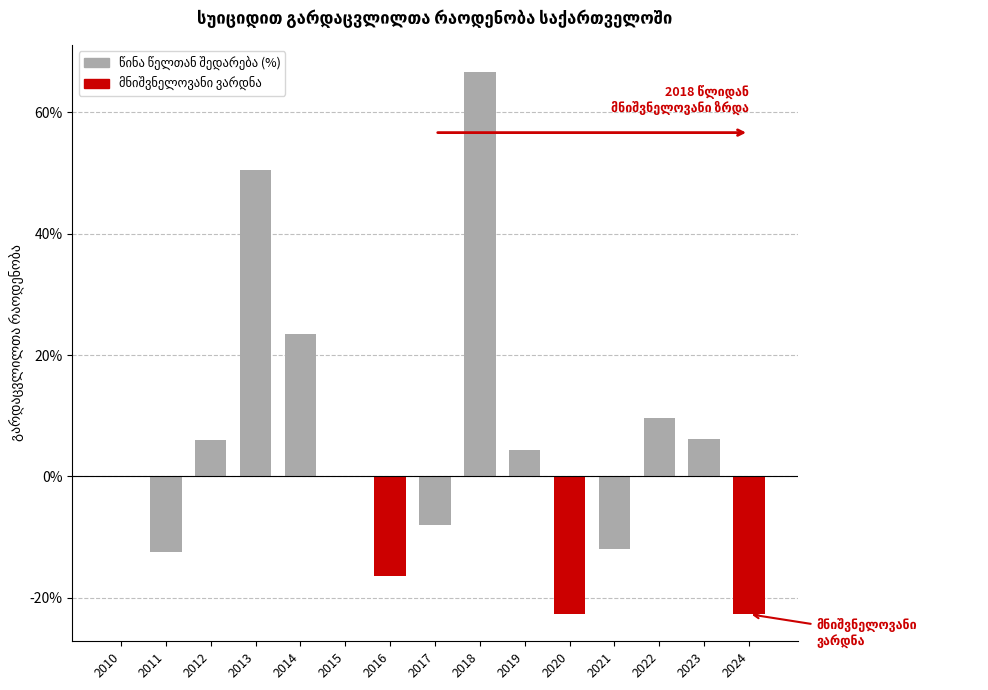

Where is the data nearest to the value 21?

2014